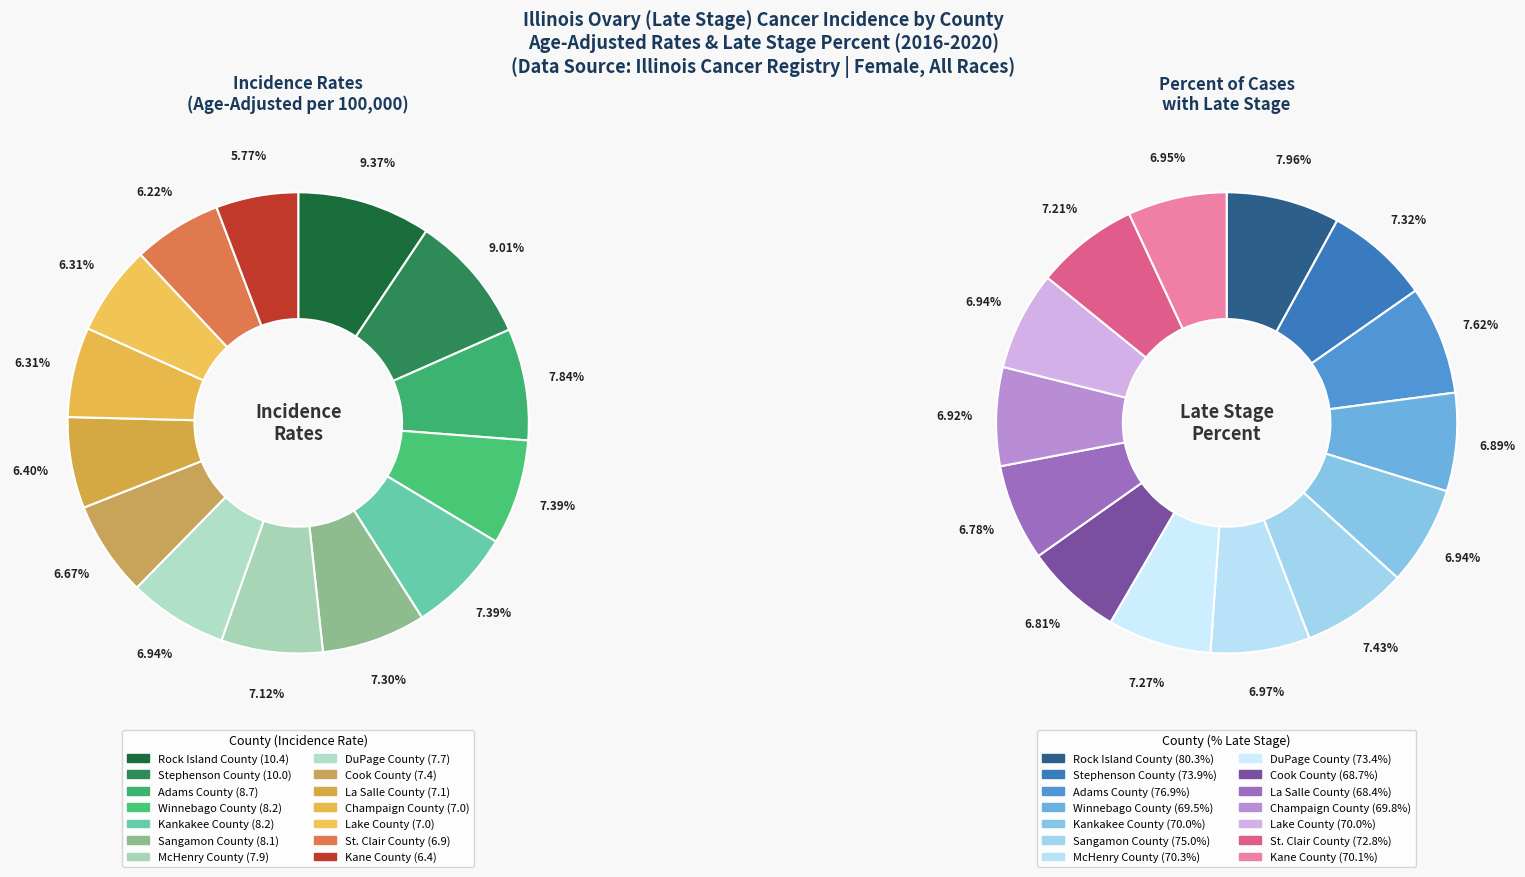

To the nearest percent, what portion does Lake County represent?

6%